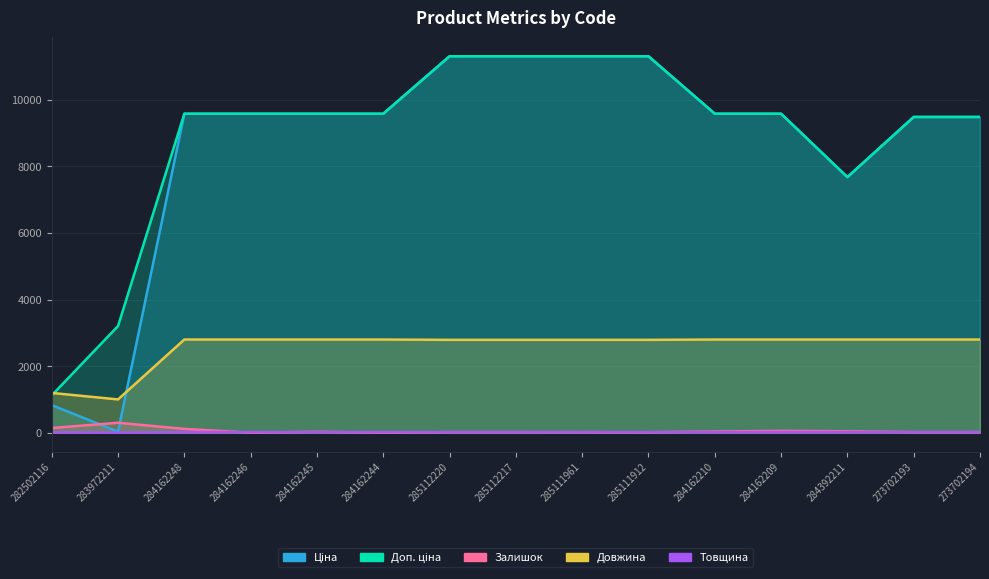

True or false: Залишок has a value of 17.0 at 273702193.

True